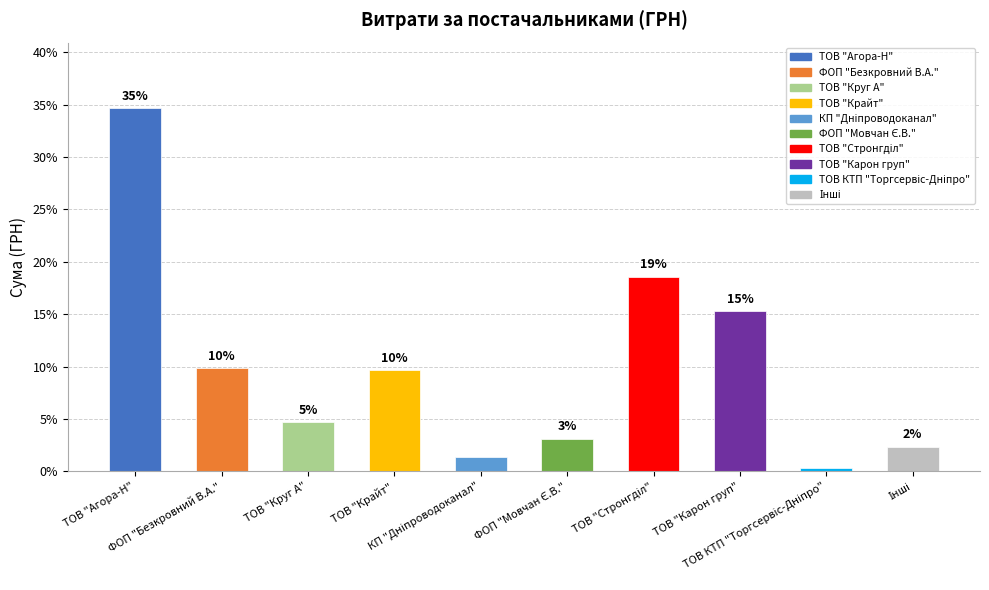

What is the difference between the values at ТОВ "Агора-Н" and ФОП "Безкровний В.А."?

24.8